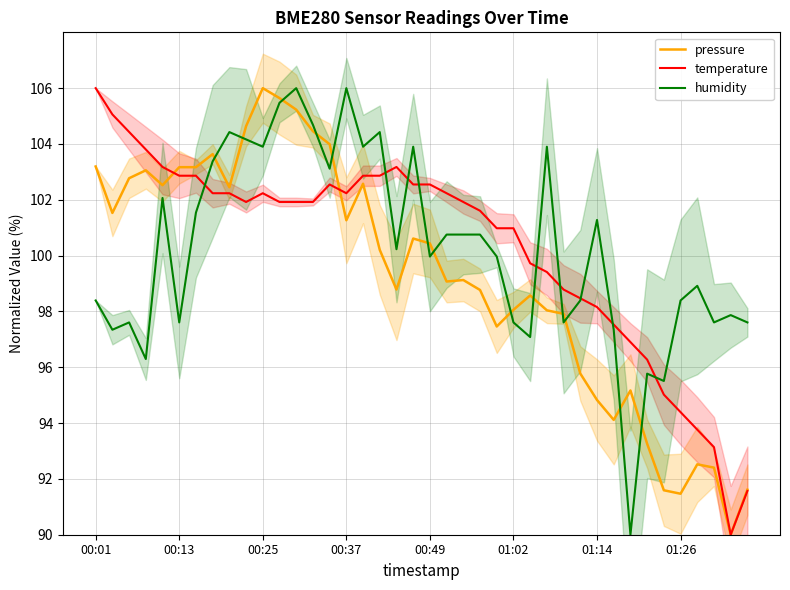

What is the value of the pressure point at the 12th from the left?

105.6